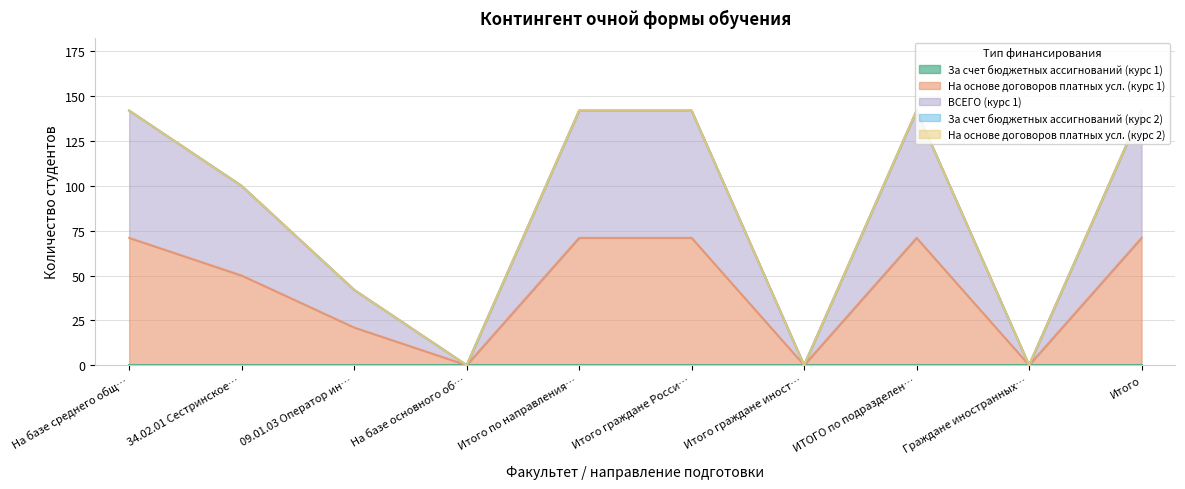

In ВСЕГО (курс 1), how many points are higher than both neighbors (excluding endpoints)?

1